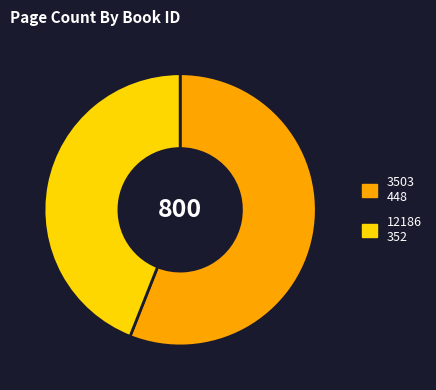

Rank the categories by value from lowest to highest.

12186, 3503